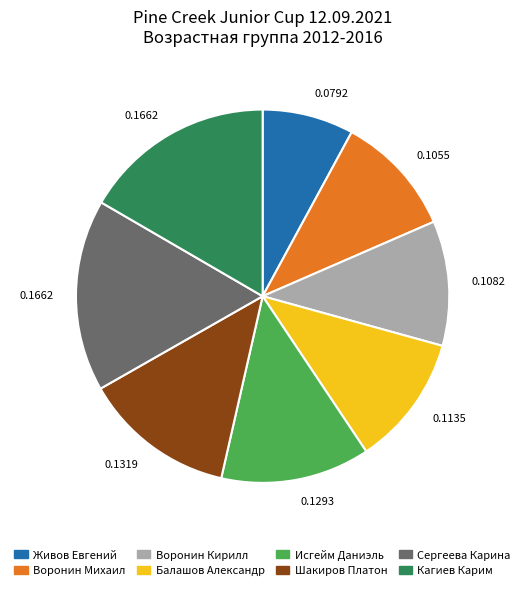

Is it true that Воронин Михаил is 11% of the pie?

True